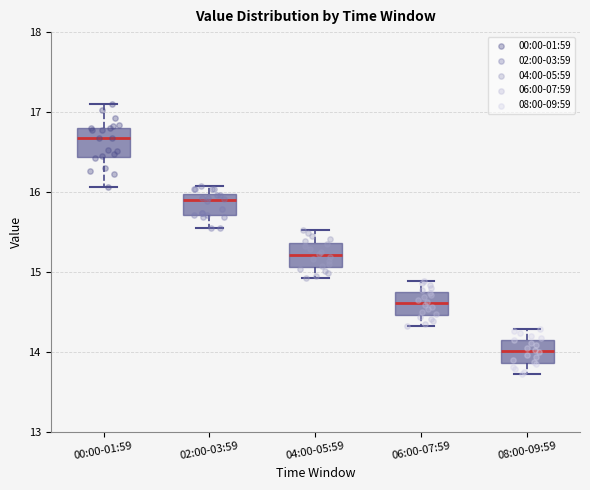

Reading left to right, read every box against the y-axis: the position of its median line, the range the box covers, and the ends of its whiskers. The values are not printed on the chart, so give them approximately, as read against the axis.

00:00-01:59: median 16.7, box 16.4 to 16.8, whiskers 16.1 to 17.1
02:00-03:59: median 15.9, box 15.7 to 16.0, whiskers 15.6 to 16.1
04:00-05:59: median 15.2, box 15.1 to 15.4, whiskers 14.9 to 15.5
06:00-07:59: median 14.6, box 14.5 to 14.7, whiskers 14.3 to 14.9
08:00-09:59: median 14.0, box 13.9 to 14.1, whiskers 13.7 to 14.3